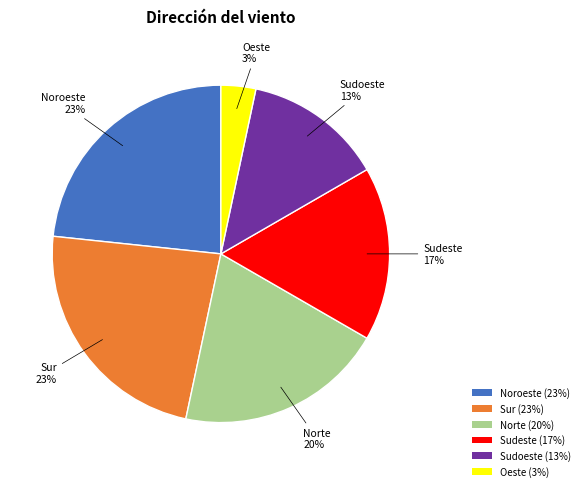

Count the number of slices in the pie.

6